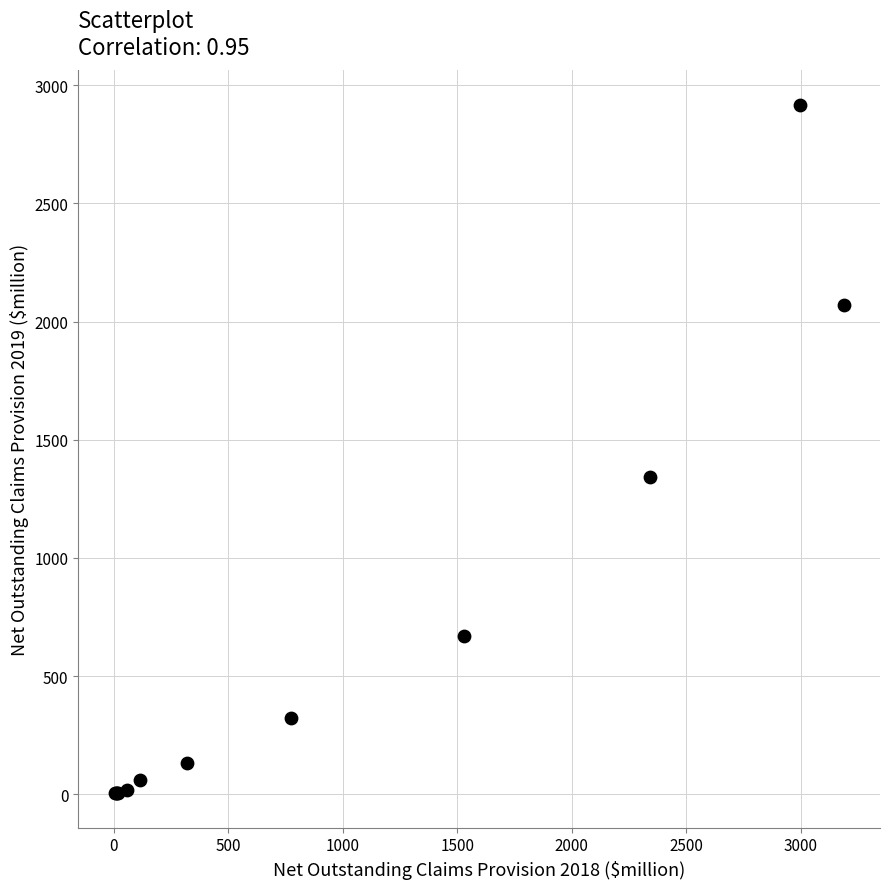

What Y value in the scatter plot is closest to 1461?

1342.5